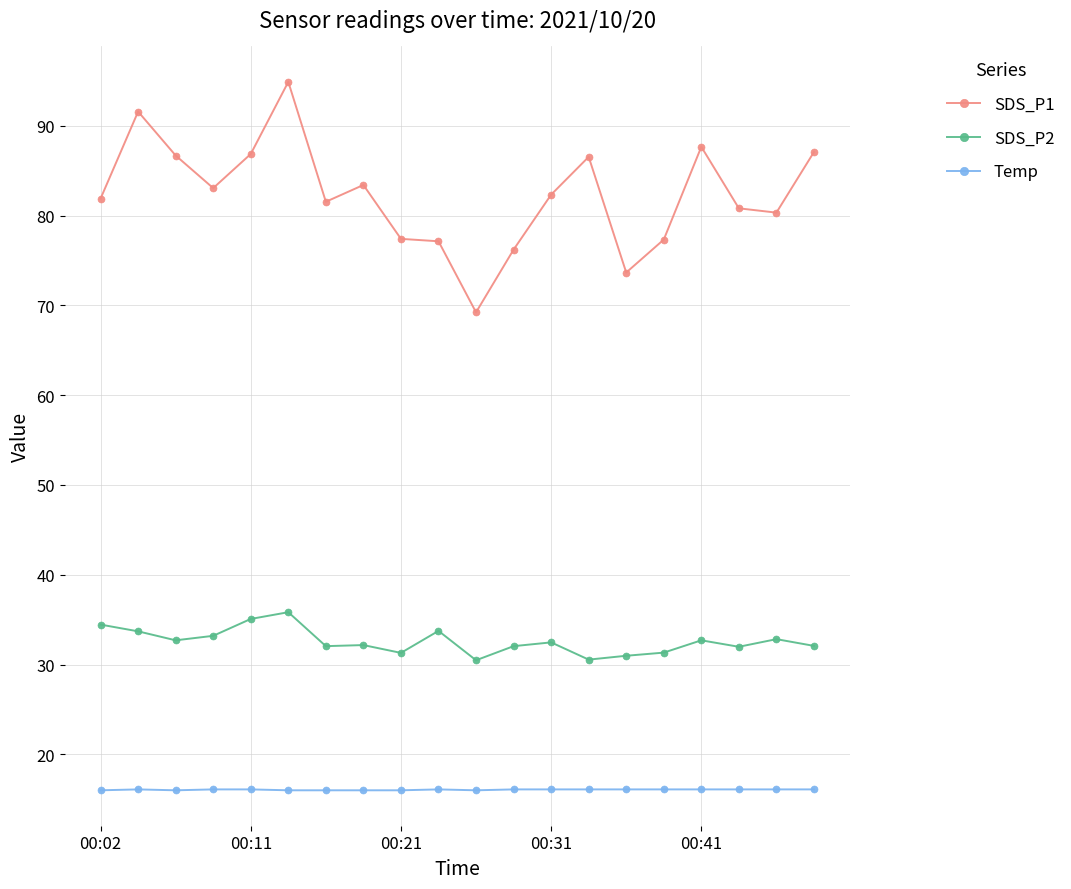

What is the lowest value of the SDS_P2 series?

30.5